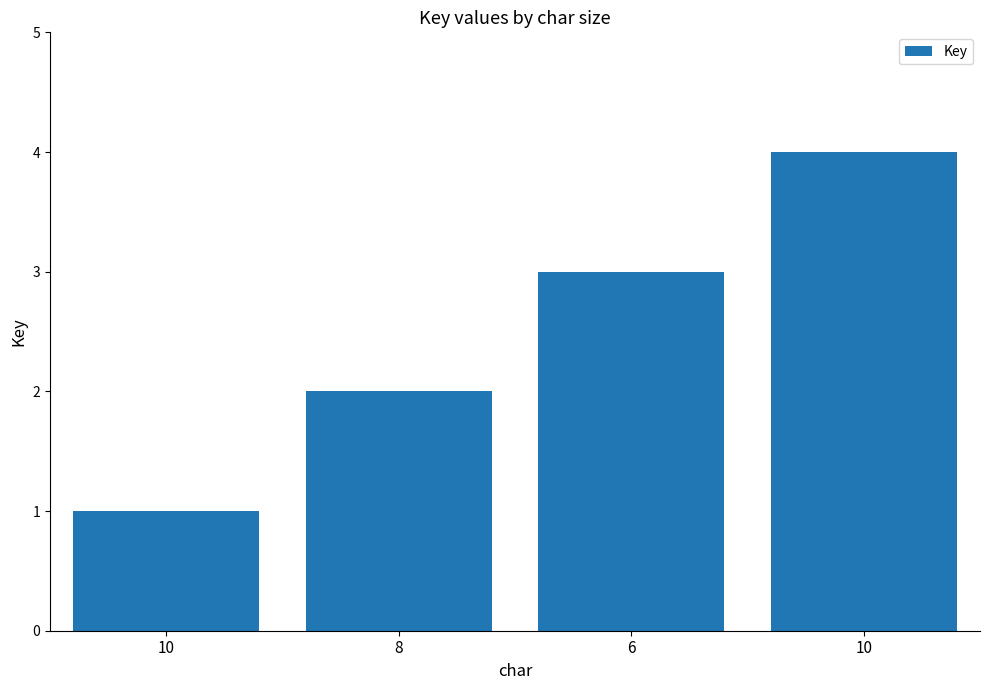

The value at 10 is 1. True or false?

False